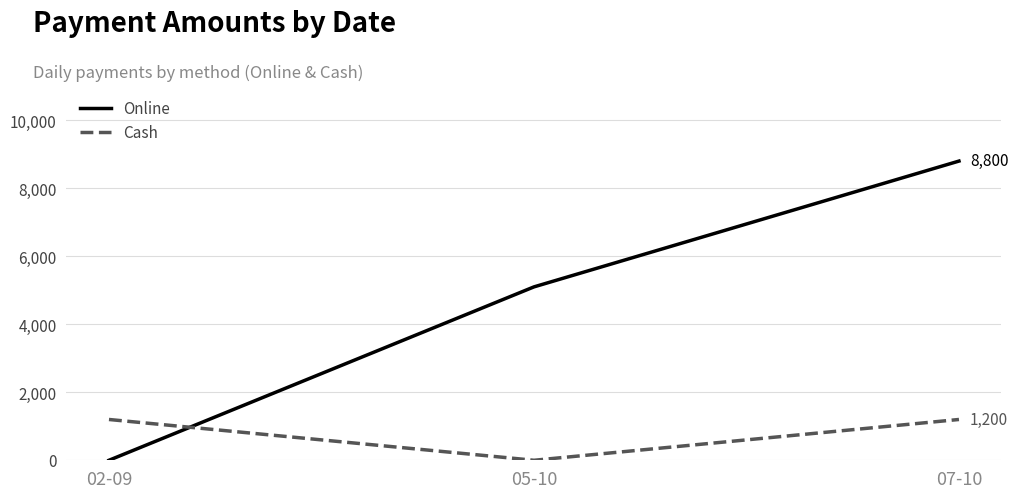

Which series has the largest range (max minus min)?

Online